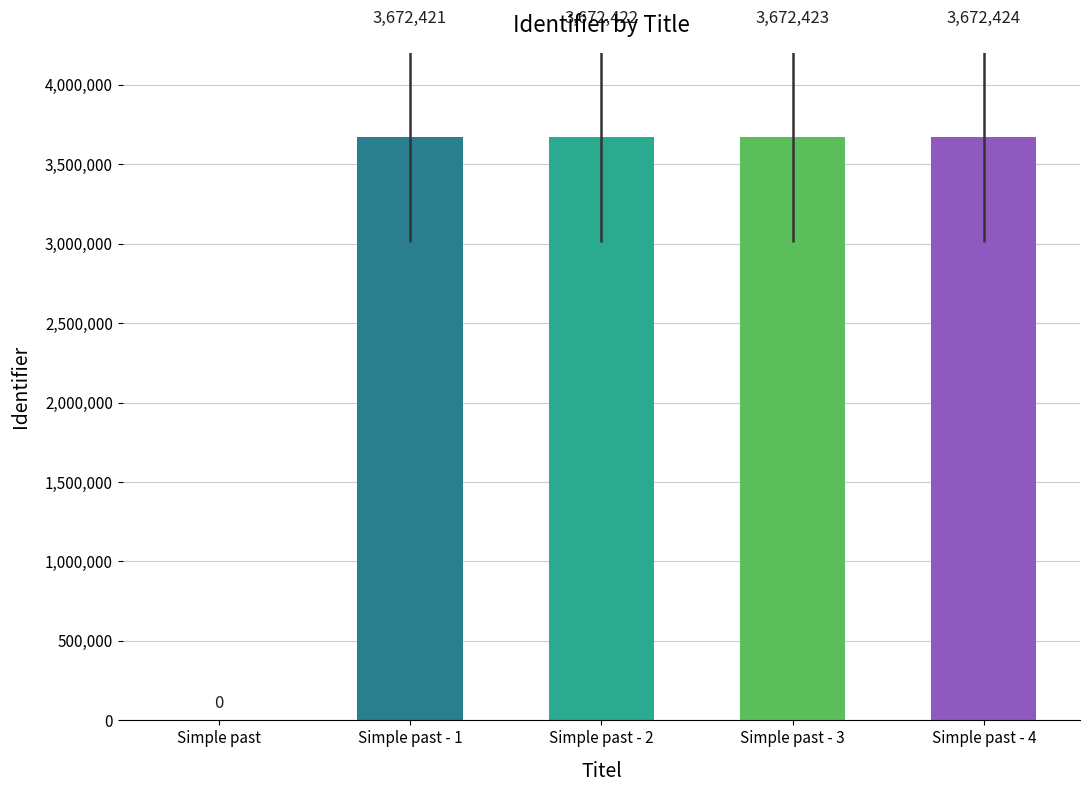

What is the sum of the values at Simple past - 2 and Simple past?

3672422